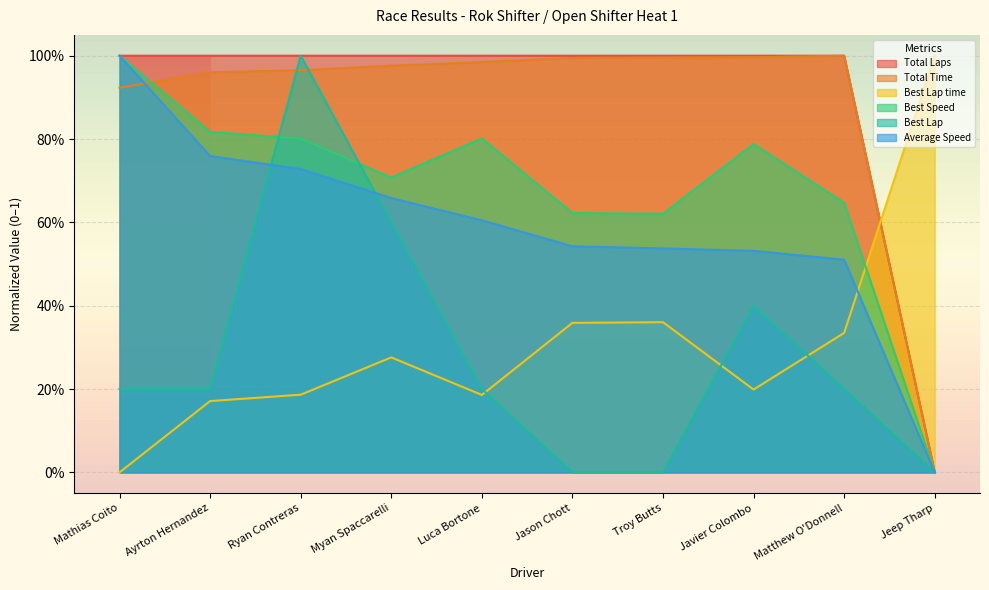

Reading right to left, what are all the values shown in this chart?

Total Laps: 0.0	1.0	1.0	1.0	1.0	1.0	1.0	1.0	1.0	1.0
Total Time: 0.0	1.0	1.0	1.0	1.0	1.0	1.0	1.0	1.0	0.9
Best Lap time: 1.0	0.3	0.2	0.4	0.4	0.2	0.3	0.2	0.2	0.0
Best Speed: 0.0	0.6	0.8	0.6	0.6	0.8	0.7	0.8	0.8	1.0
Best Lap: 0.0	0.2	0.4	0.0	0.0	0.2	0.6	1.0	0.2	0.2
Average Speed: 0.0	0.5	0.5	0.5	0.5	0.6	0.7	0.7	0.8	1.0